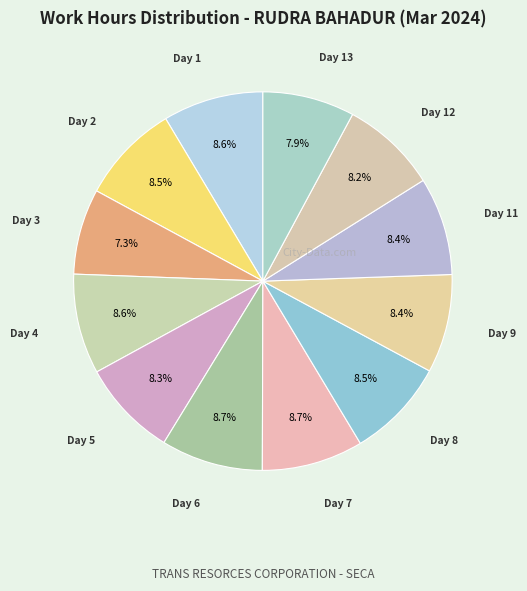

How many slices are in this pie chart?

12